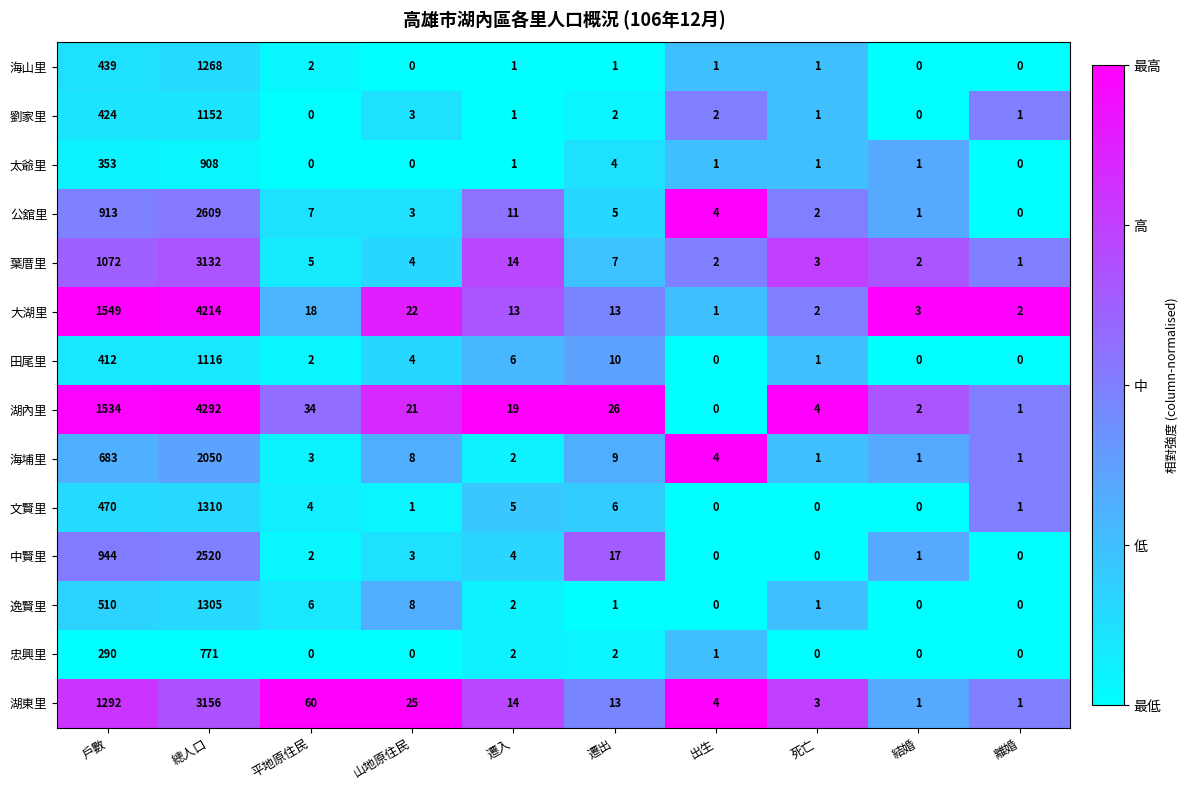

Rank the series by their maximum value, from lowest to highest.

忠興里, 太爺里, 田尾里, 劉家里, 海山里, 逸賢里, 文賢里, 海埔里, 中賢里, 公舘里, 葉厝里, 湖東里, 大湖里, 湖內里